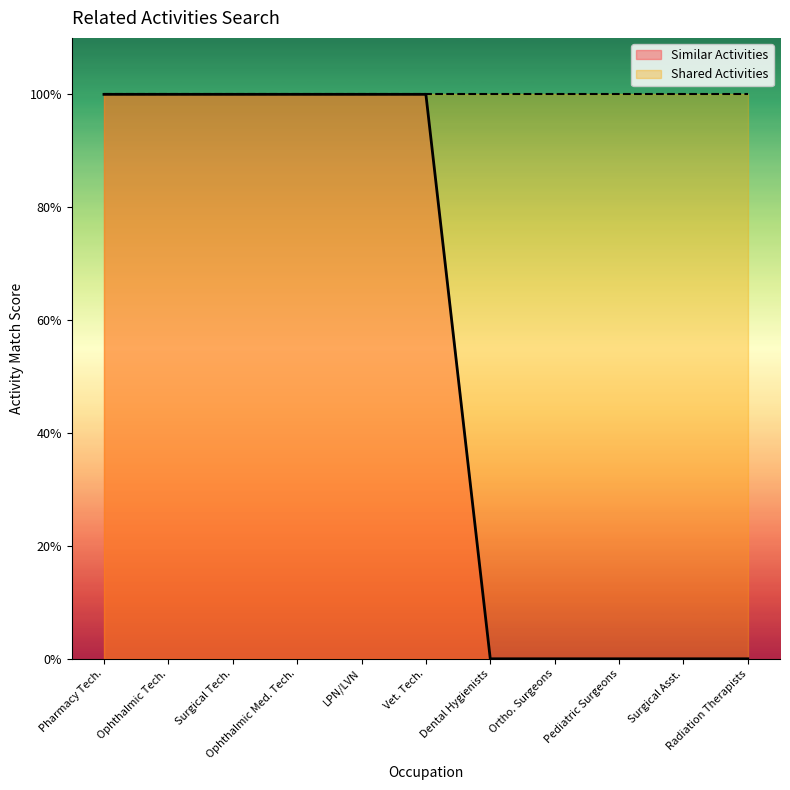

At which category does the chart reach its minimum across all series?

Dental Hygienists